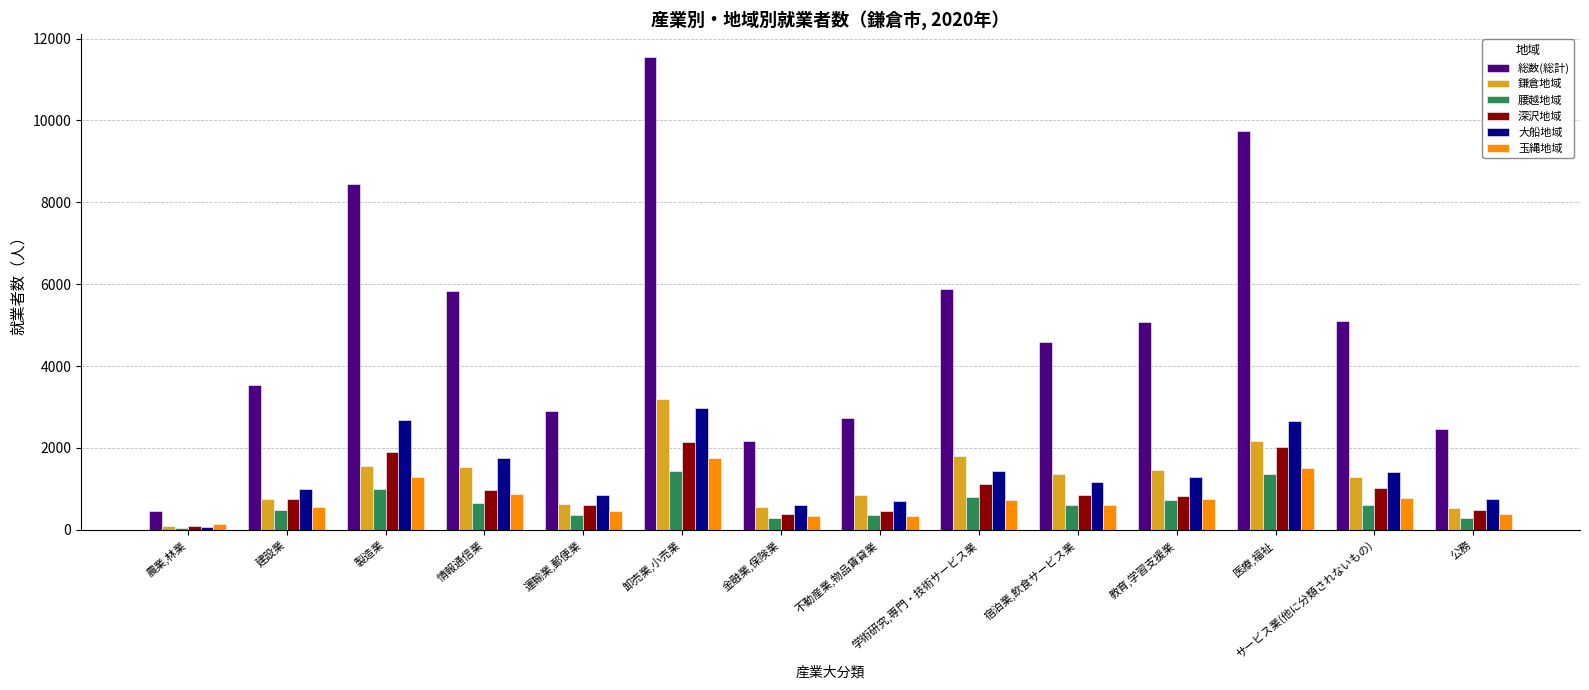

How many values in the 玉縄地域 series are below 736?

7